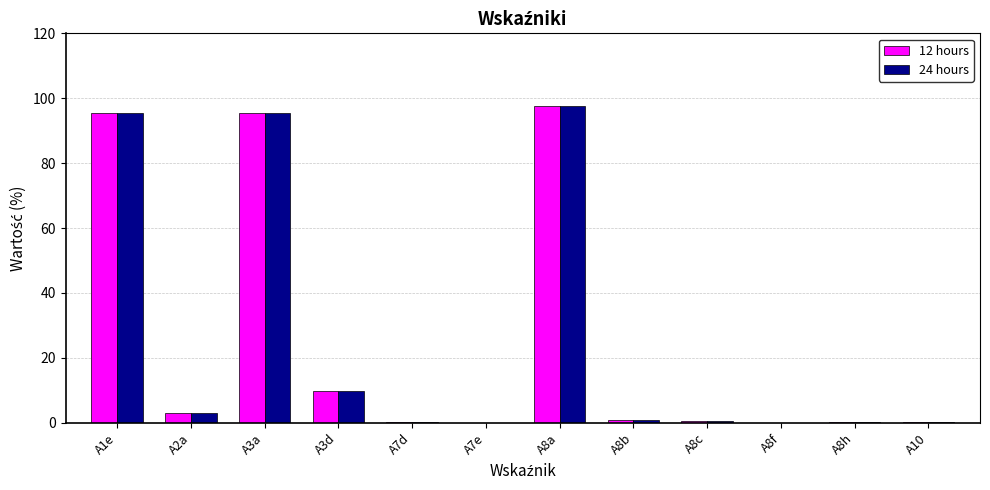

True or false: 24 hours has a value of 4.3 at A3d.

False